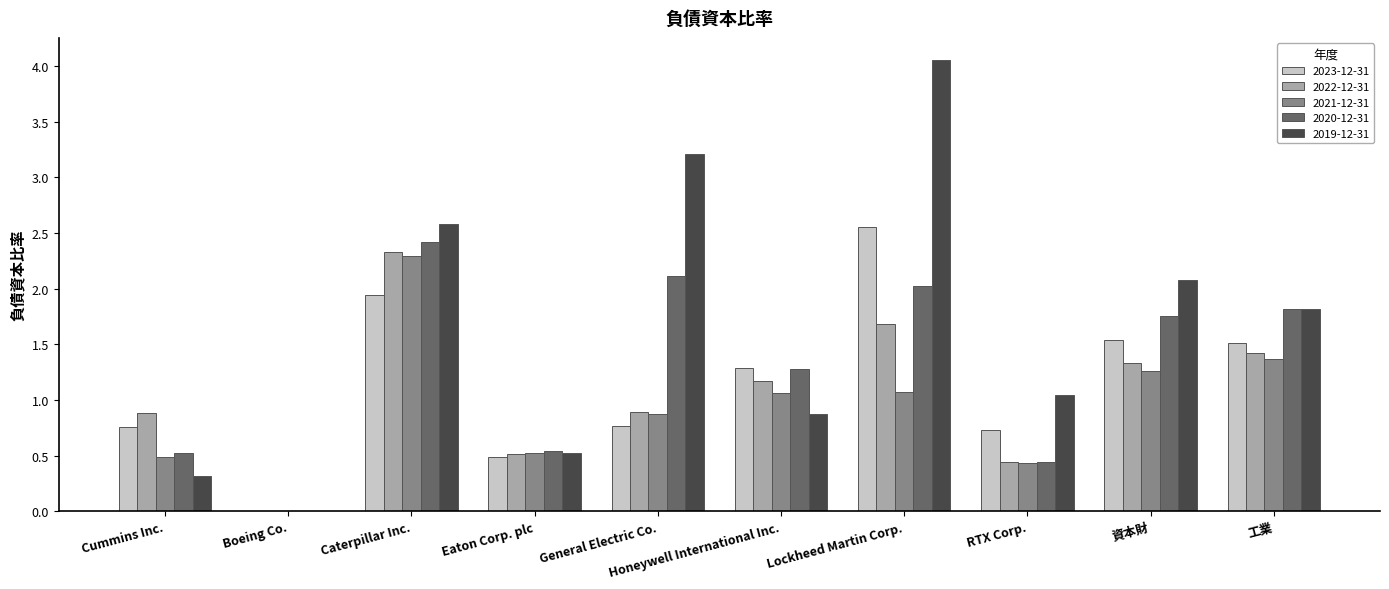

Is it true that 2021-12-31 equals 0.3 at General Electric Co.?

False